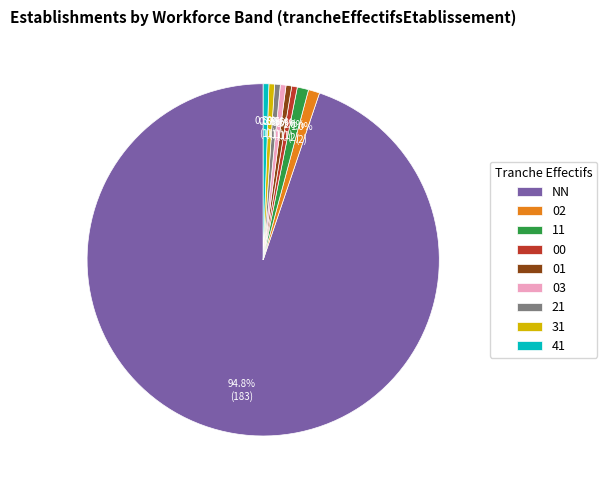

Combined, do 02 and 03 account for over 50%?

No